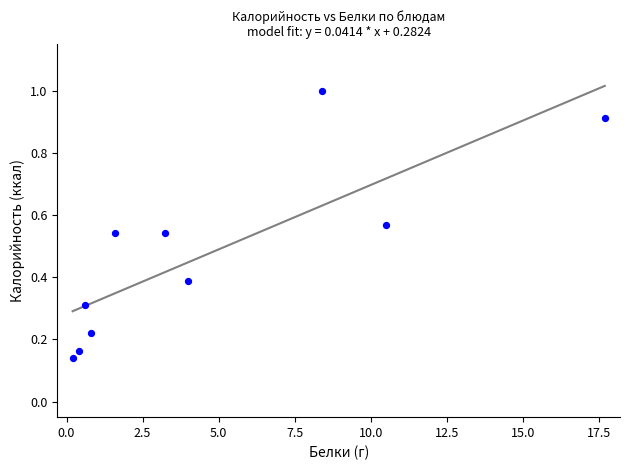

What is the average X value?

4.7